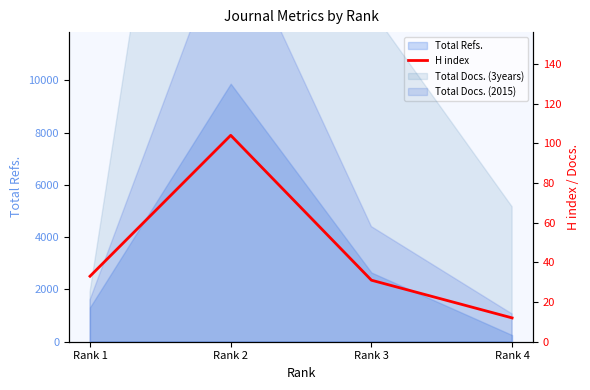

What is the difference between the maximum and minimum values?

92